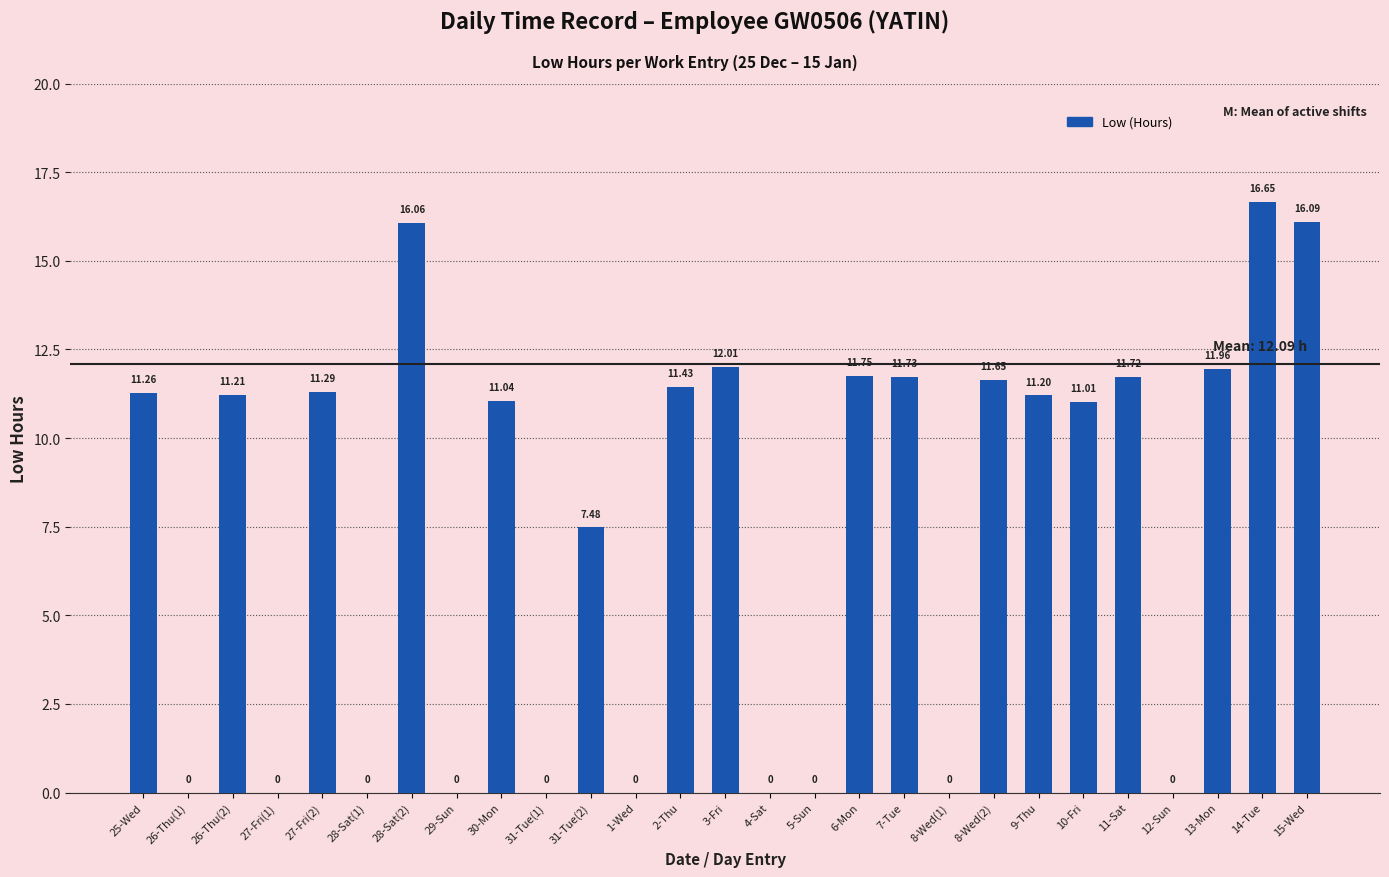

What is the change in value from 31-Tue(2) to 6-Mon?

+4.3